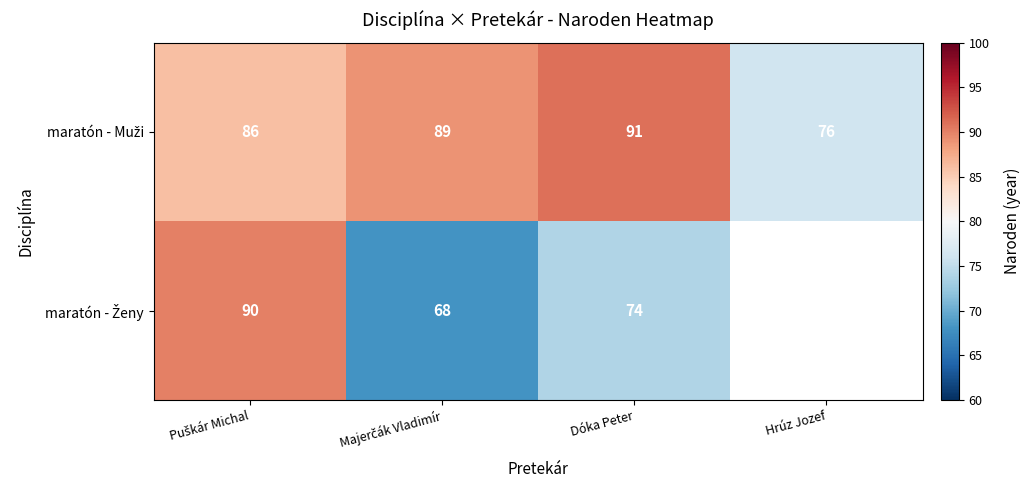

How many data points in maratón - Ženy are less than 90?

2